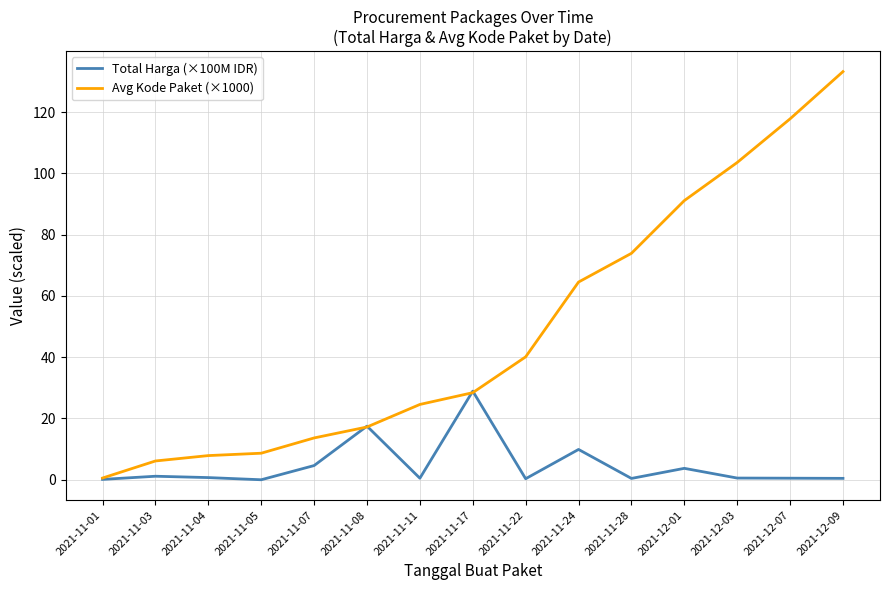

The Total Harga (×100M IDR) series shows 23.5 at 2021-11-08. True or false?

False